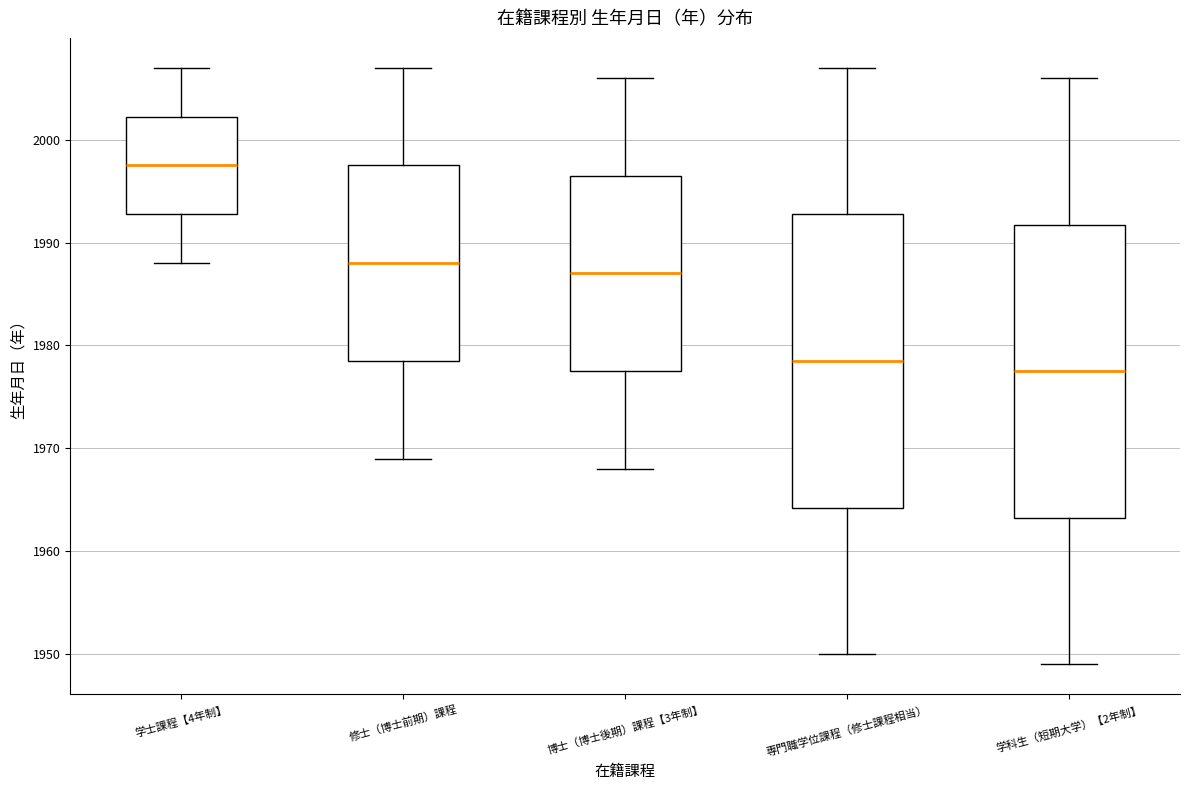

Reading left to right, transcribe this box plot: for each box, give where its median line is, the range the box spans, and where its two whiskers end, as read against the y-axis. The values are not printed on the chart, so give them approximately, as read against the axis.

学士課程【4年制】: median 1998, box 1993 to 2002, whiskers 1988 to 2007
修士（博士前期）課程: median 1988, box 1979 to 1998, whiskers 1969 to 2007
博士（博士後期）課程【3年制】: median 1987, box 1978 to 1997, whiskers 1968 to 2006
専門職学位課程（修士課程相当）: median 1979, box 1964 to 1993, whiskers 1950 to 2007
学科生（短期大学）【2年制】: median 1978, box 1963 to 1992, whiskers 1949 to 2006